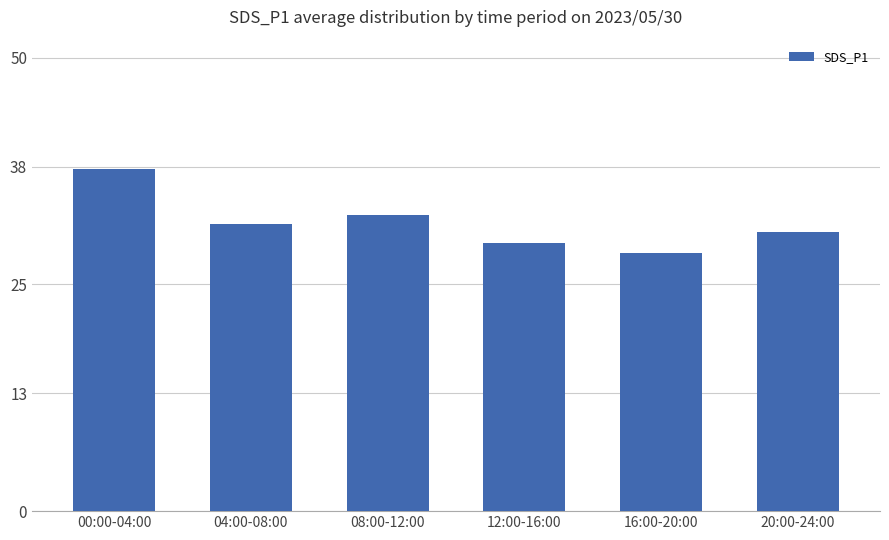

Does the chart contain stacked bars?

No